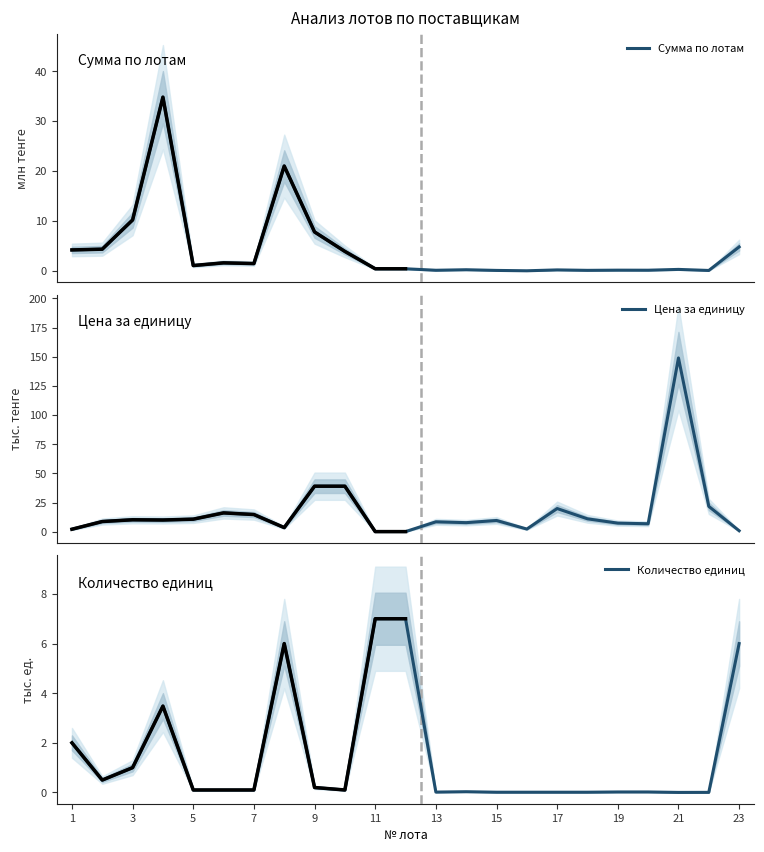

The value of Количество единиц at 3 is 1.6. True or false?

False